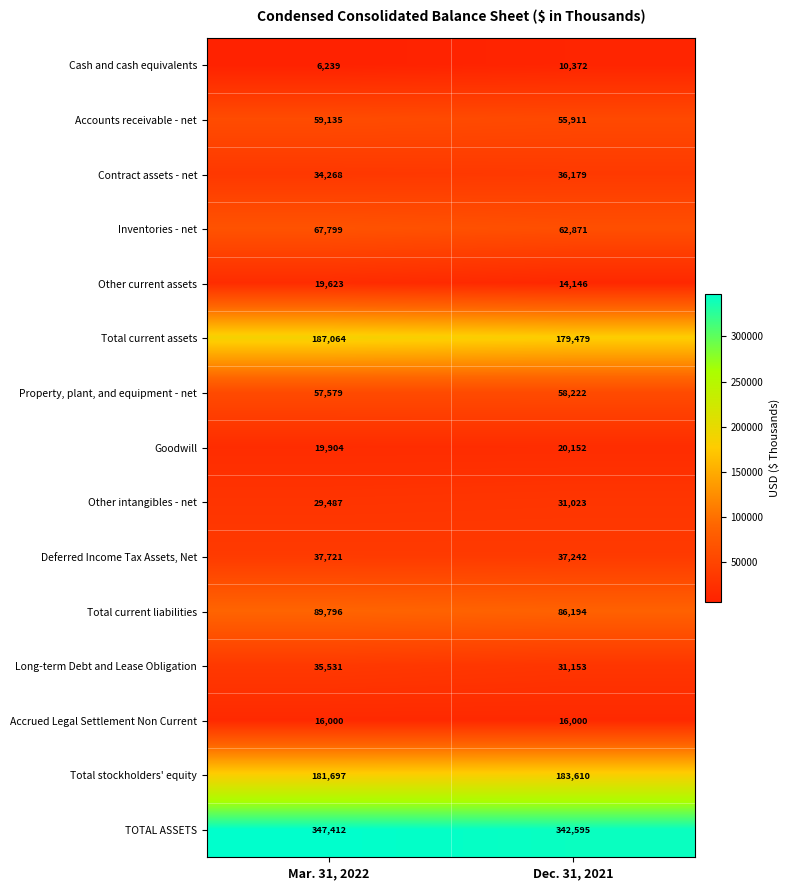

What is the spread (max minus min) of values at Mar. 31, 2022?

341173